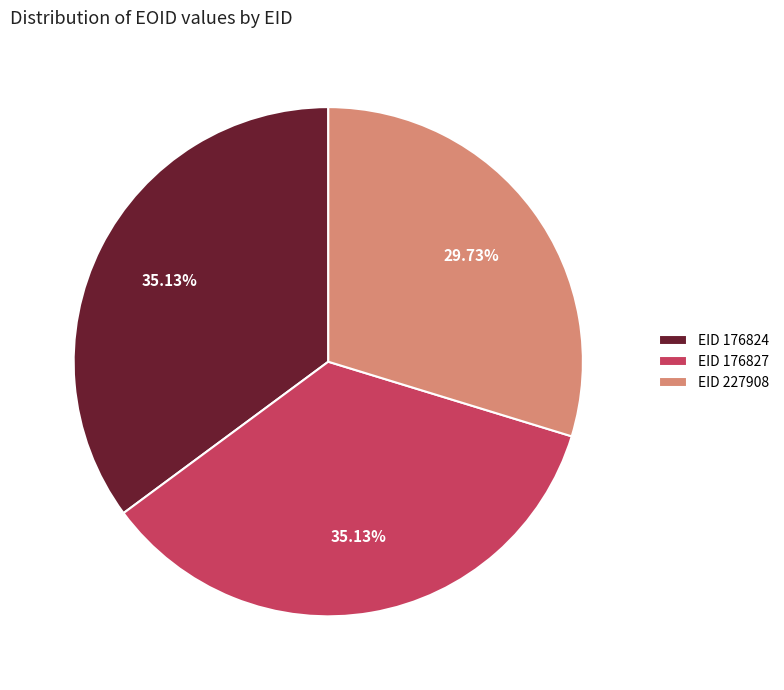

Is there any slice that represents more than half of the pie?

No